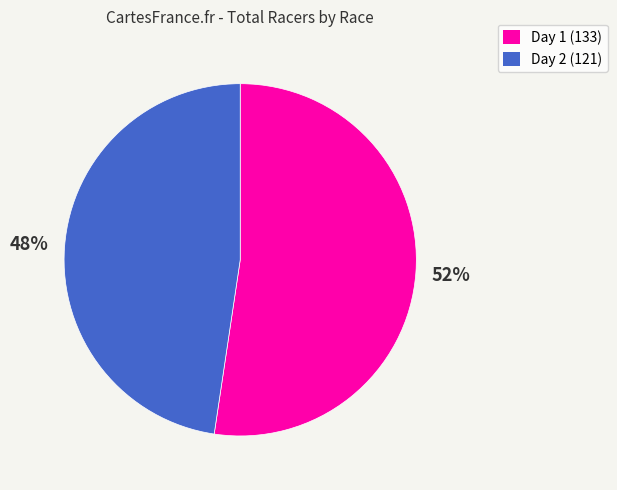

Does any single category account for the majority?

Yes